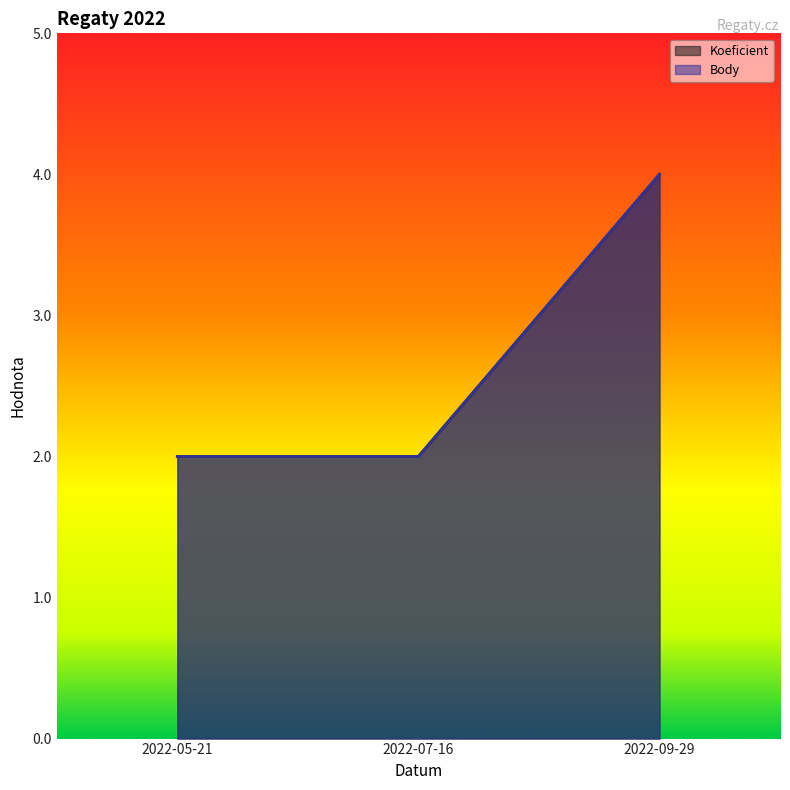

Does the chart have visible grid lines?

No